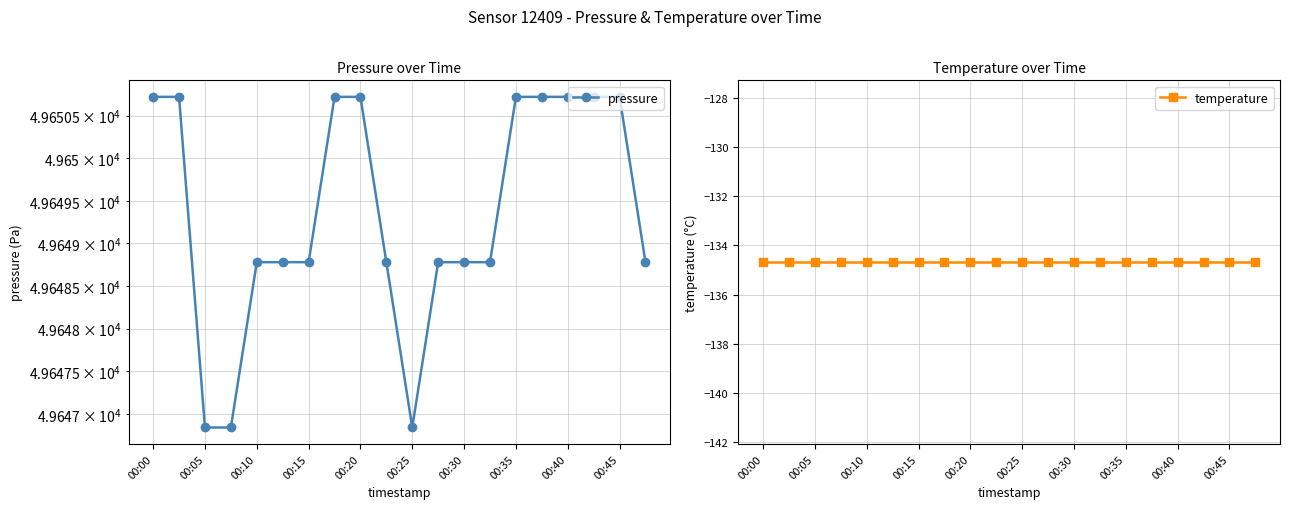

Which series has the widest spread of values?

pressure